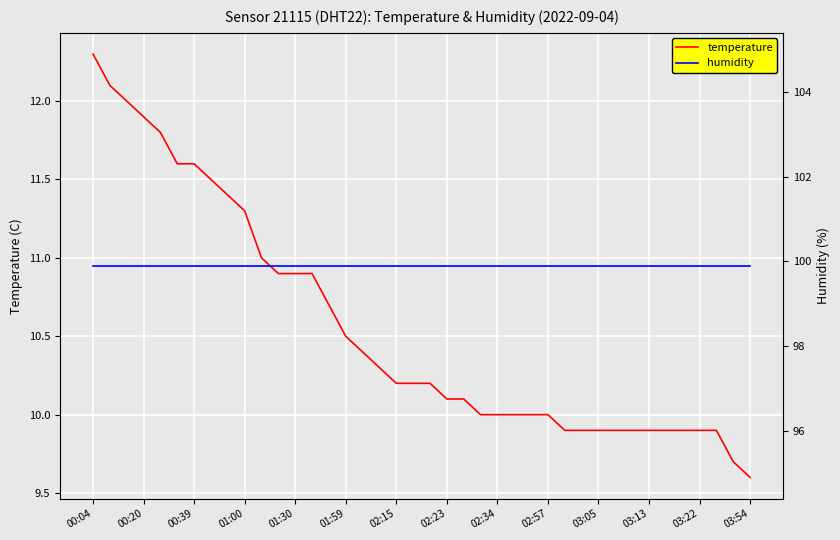

What is the maximum value for temperature?

12.3